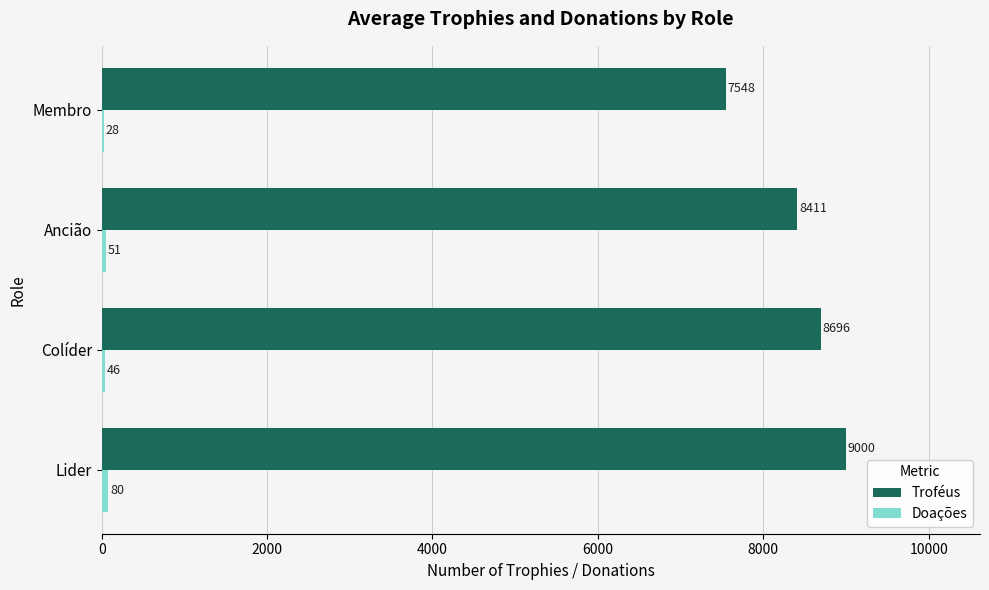

True or false: Troféus has a value of 8696 at Colíder.

True